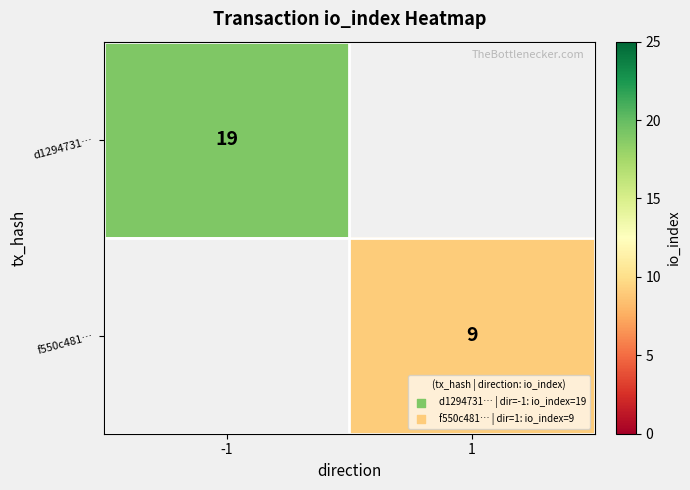

True or false: f550c481… has a value of 6 at 1.

False